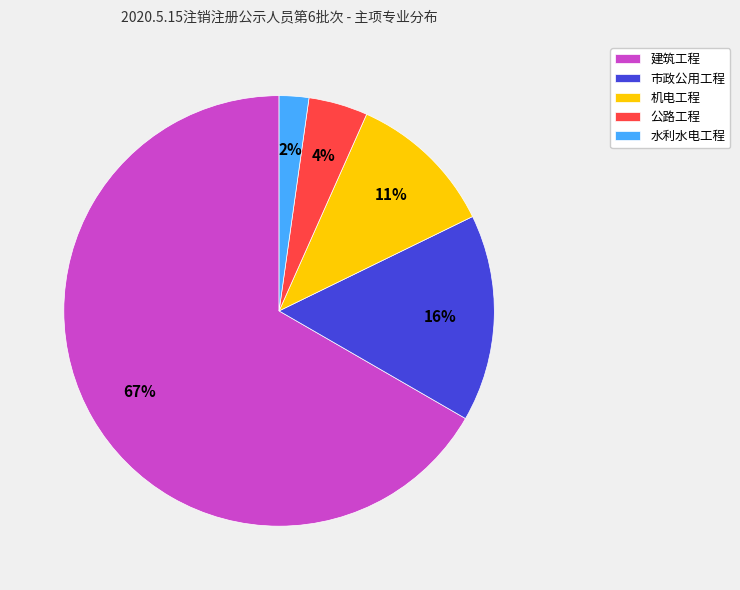

Is the sum of 机电工程 and 市政公用工程 greater than half?

No